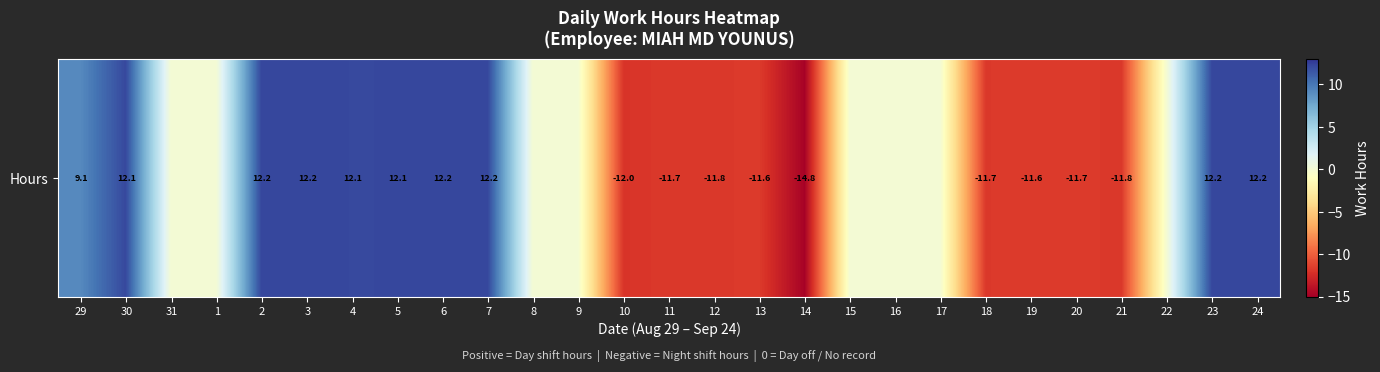

True or false: the data shows -16.9 at 20.

False